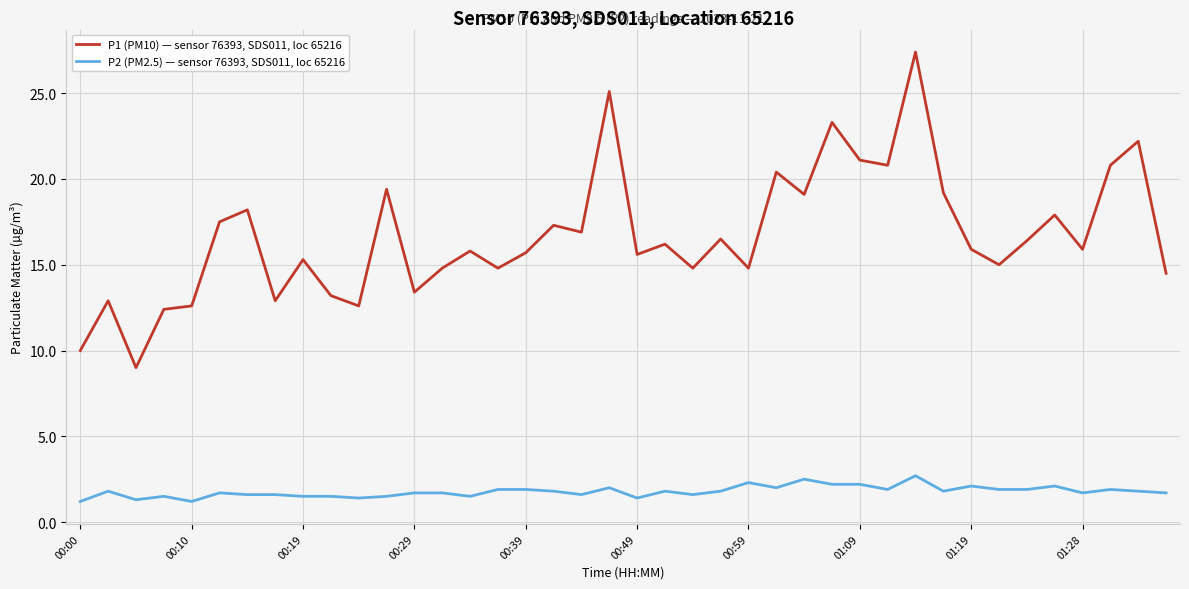

Which series has the largest range (max minus min)?

P1 (PM10) — sensor 76393, SDS011, loc 65216